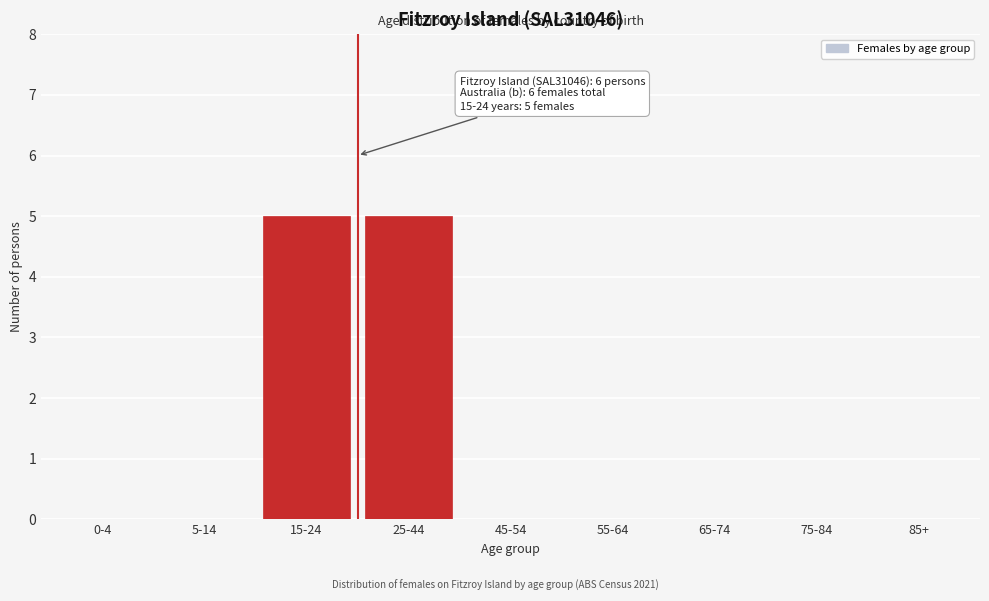

Reading left to right, extract all data points from this chart.

0-4=0	5-14=0	15-24=5	25-44=5	45-54=0	55-64=0	65-74=0	75-84=0	85+=0